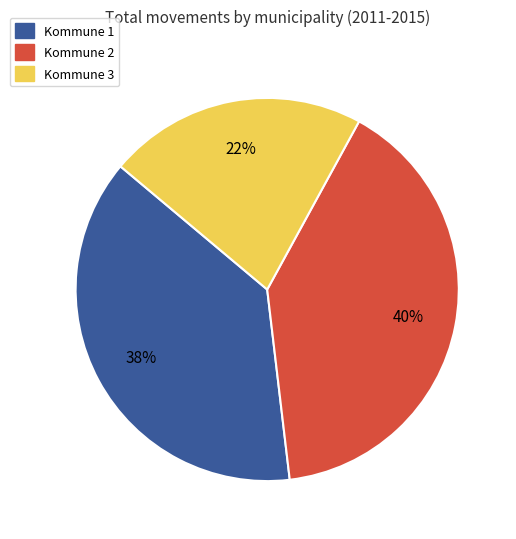

What is the largest slice in the pie chart?

Kommune 2